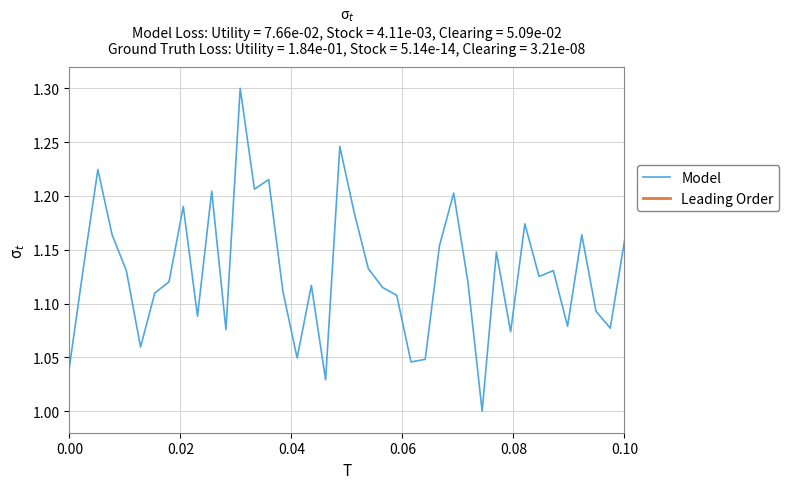

True or false: the data has more than 2 interior local peaks.

True